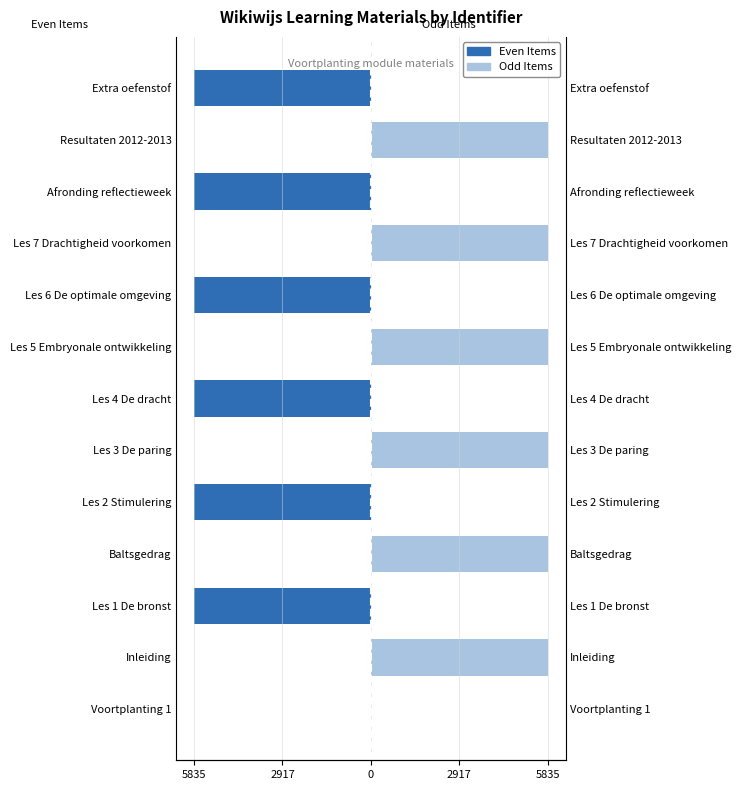

Is it true that Even Items equals -4066.8 at Voortplanting 1?

False